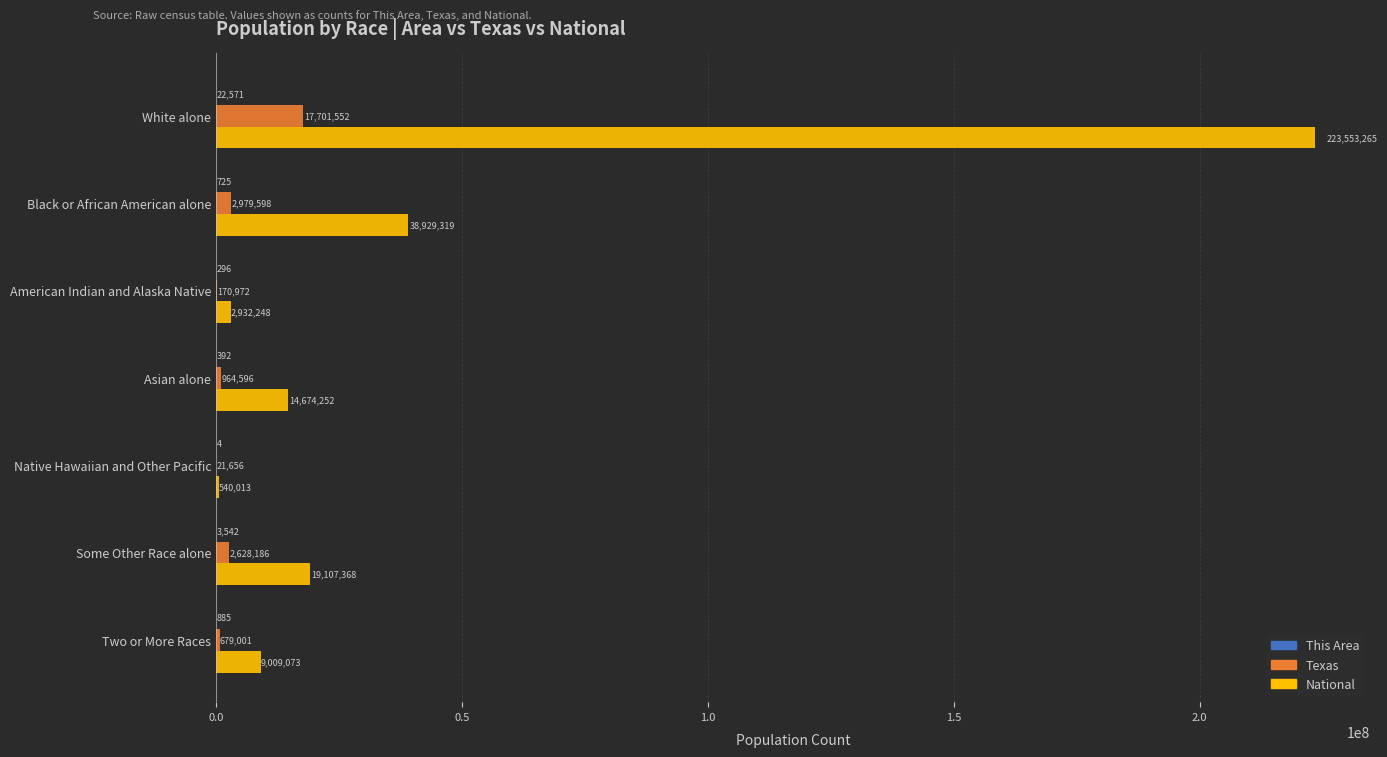

Which series has the largest total across all categories?

National